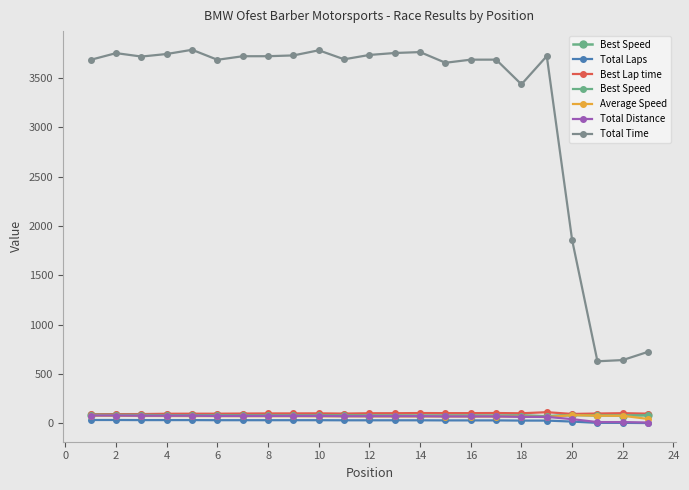

What is the difference between the second highest and second lowest values in the Total Time series?

3136.1